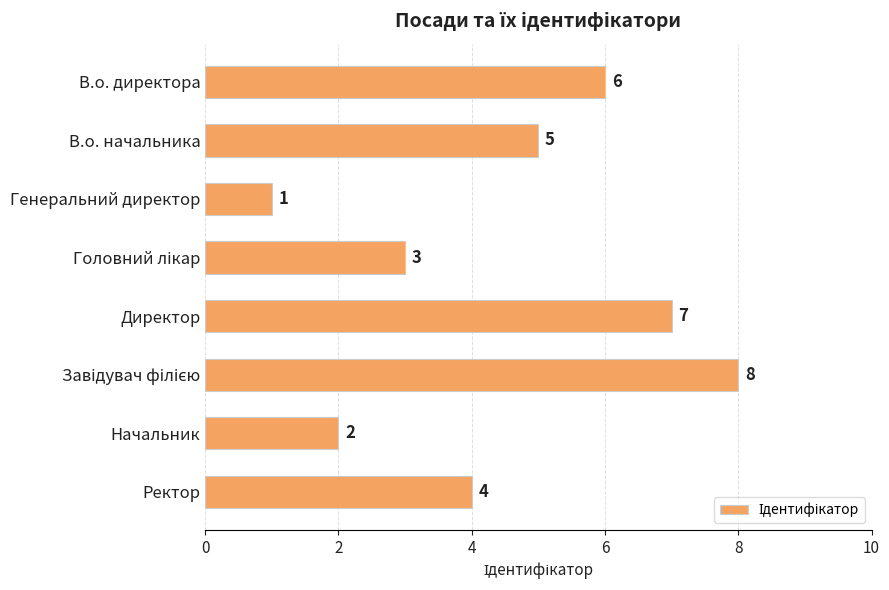

What is the greatest value displayed?

8